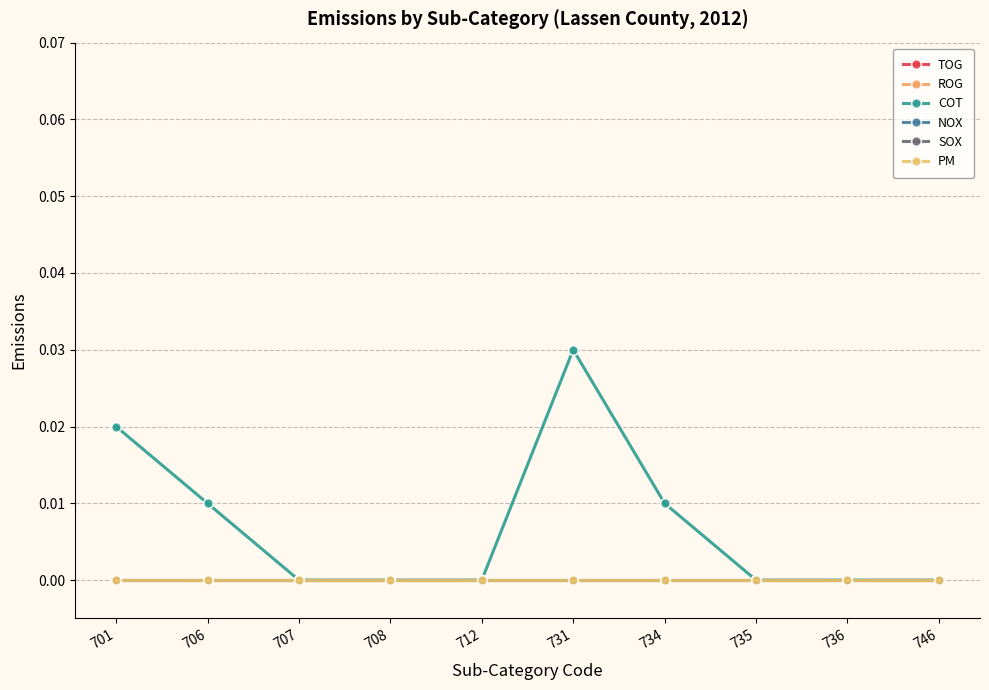

Reading left to right, what are all the values shown in this chart?

TOG: 701=0.0	706=0.0	707=0.0	708=0.0	712=0.0	731=0.0	734=0.0	735=0.0	736=0.0	746=0.0
ROG: 701=0.0	706=0.0	707=0.0	708=0.0	712=0.0	731=0.0	734=0.0	735=0.0	736=0.0	746=0.0
COT: 701=0.0	706=0.0	707=0.0	708=0.0	712=0.0	731=0.0	734=0.0	735=0.0	736=0.0	746=0.0
NOX: 701=0.0	706=0.0	707=0.0	708=0.0	712=0.0	731=0.0	734=0.0	735=0.0	736=0.0	746=0.0
SOX: 701=0.0	706=0.0	707=0.0	708=0.0	712=0.0	731=0.0	734=0.0	735=0.0	736=0.0	746=0.0
PM: 701=0.0	706=0.0	707=0.0	708=0.0	712=0.0	731=0.0	734=0.0	735=0.0	736=0.0	746=0.0